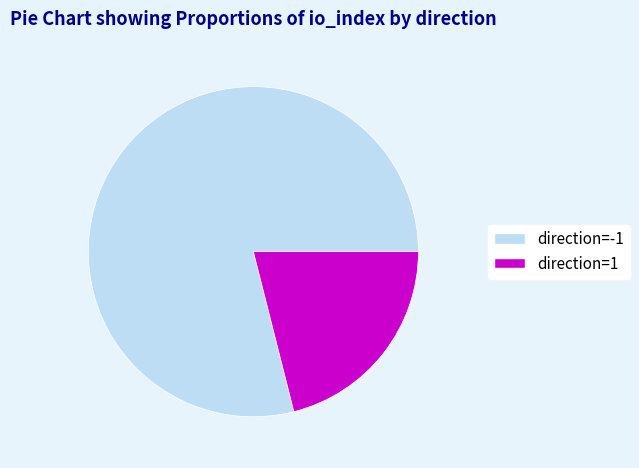

True or false: direction=-1 accounts for 65% of the total.

False